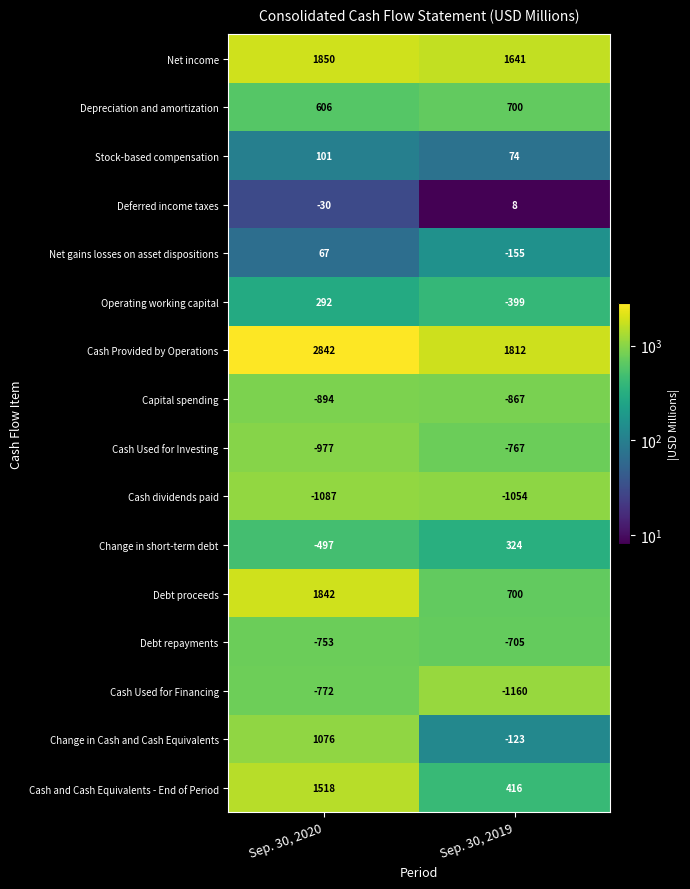

What is the minimum value shown in the chart?

-1160